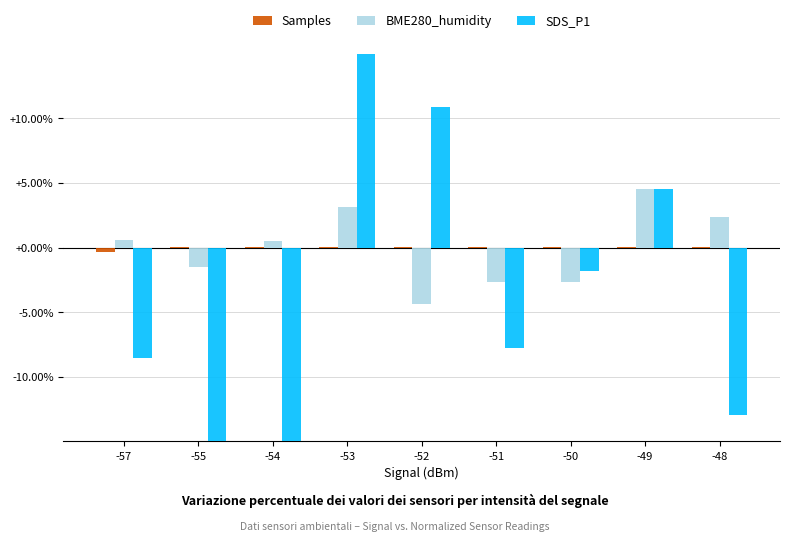

How many categories are shown in the chart?

9